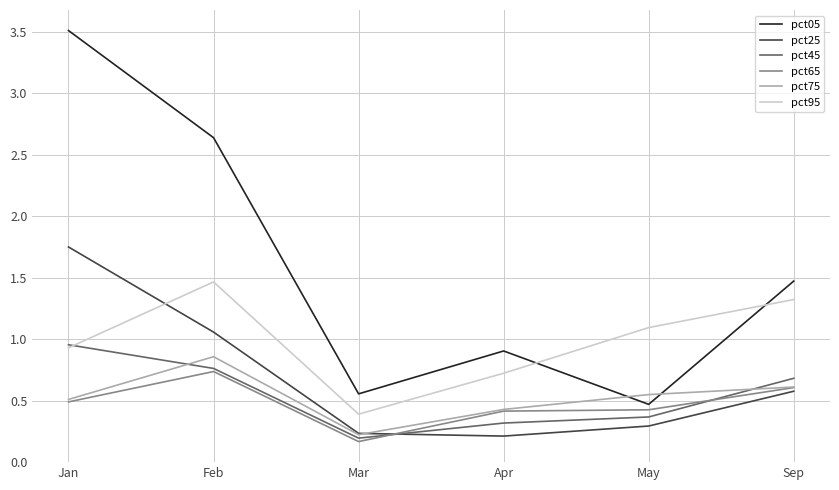

Which series changed the most between Jan and Mar?

pct05